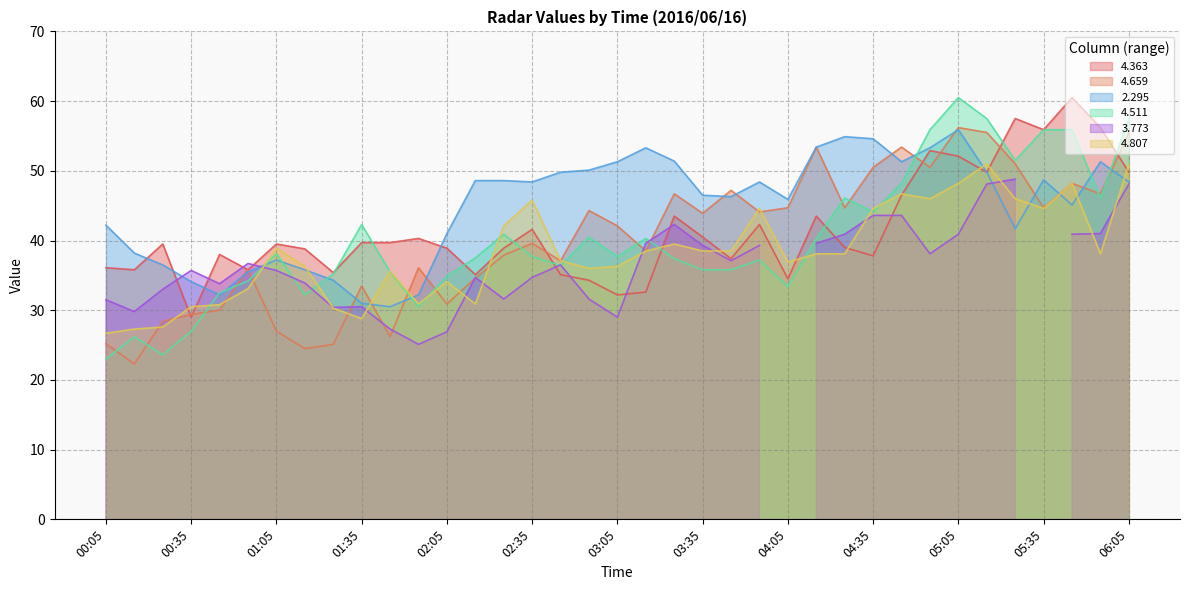

Is the value of 4.807 at 05:15 greater than the value of 2.295 at 04:15?

No